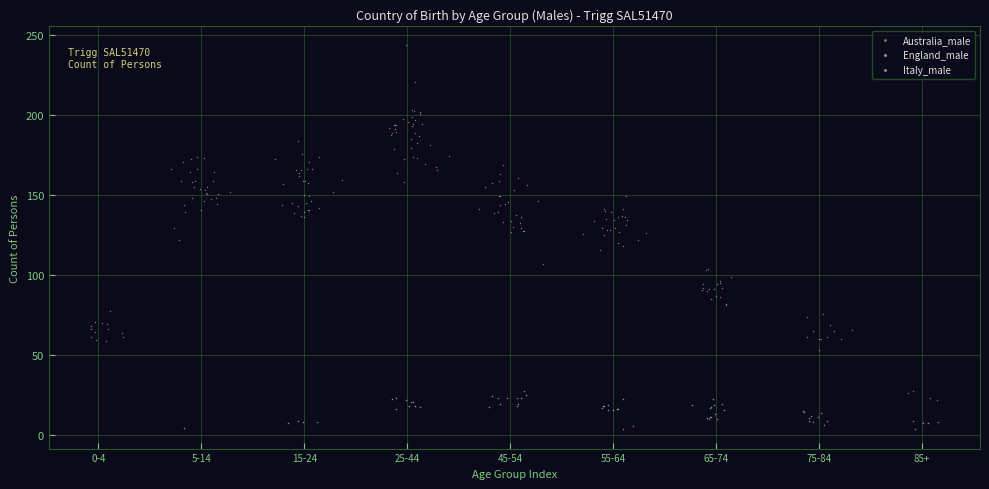

Which series has the largest Y range (max minus min)?

Australia_male